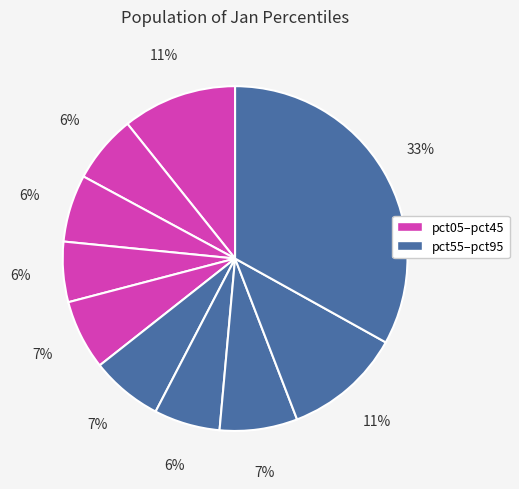

To the nearest percent, what is the average slice percentage?

10%